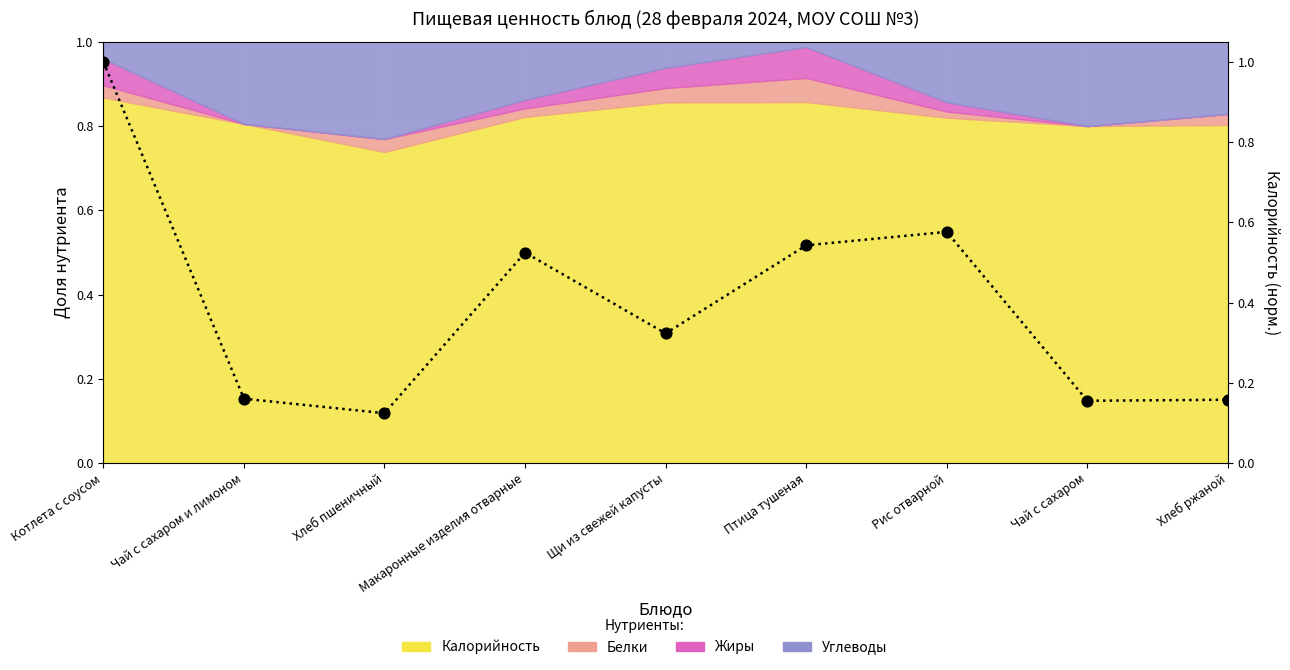

Between Чай с сахаром and Щи из свежей капусты, which is larger?

Щи из свежей капусты